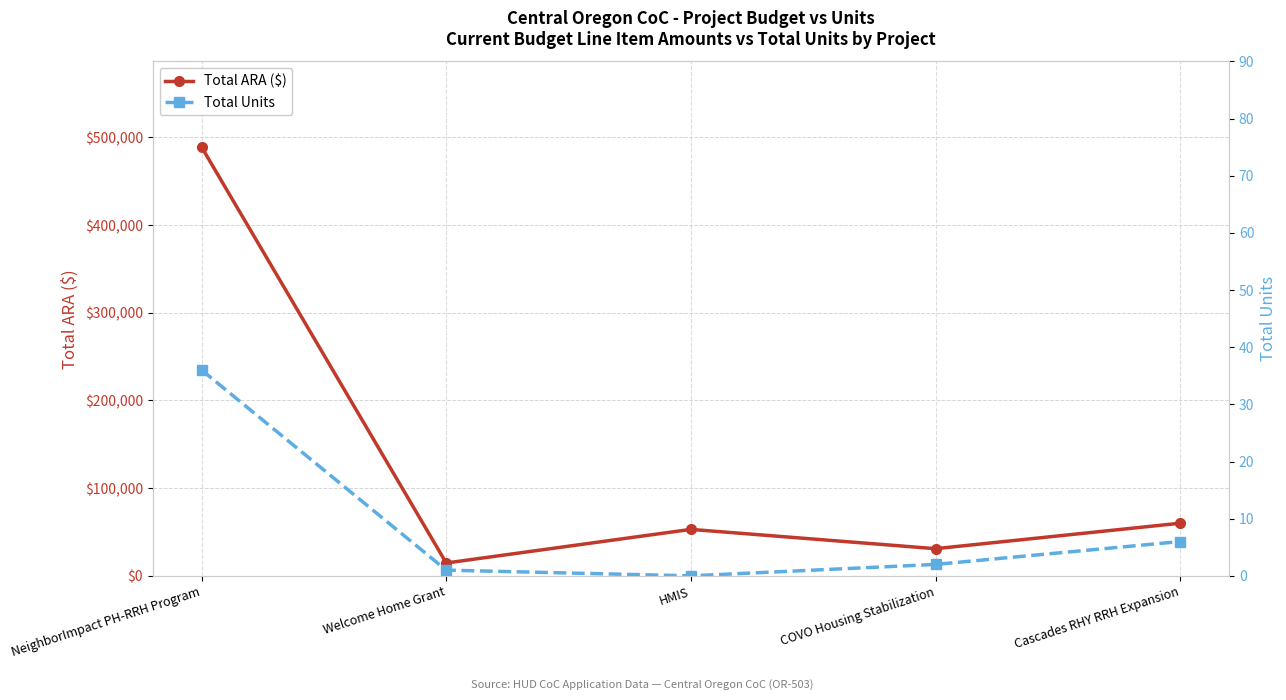

Which category has the highest value in the Total Units series?

NeighborImpact PH-RRH Program